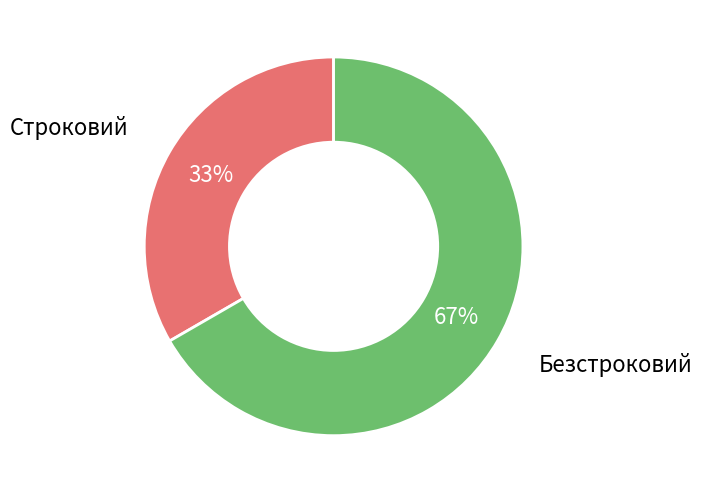

Which slice is the smallest?

Строковий